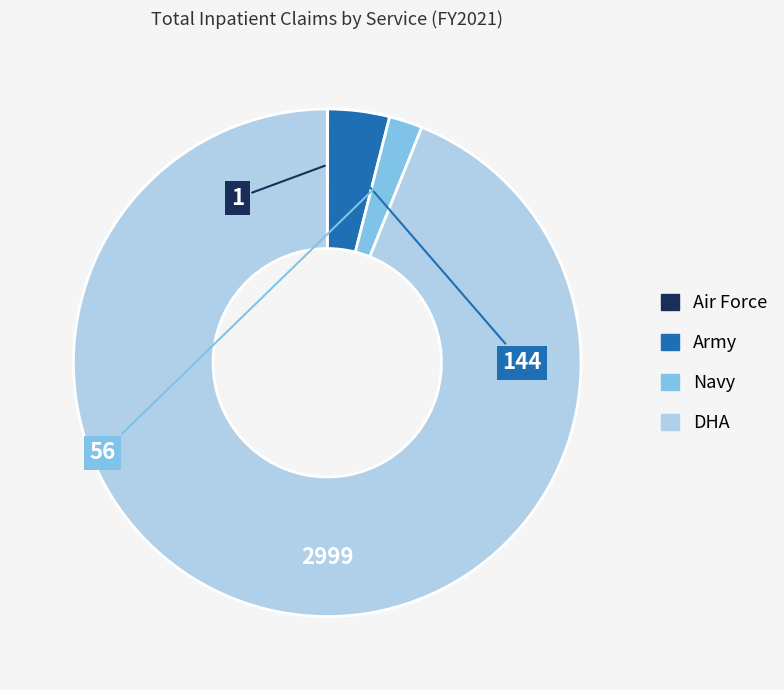

Is there any slice that represents more than half of the pie?

Yes